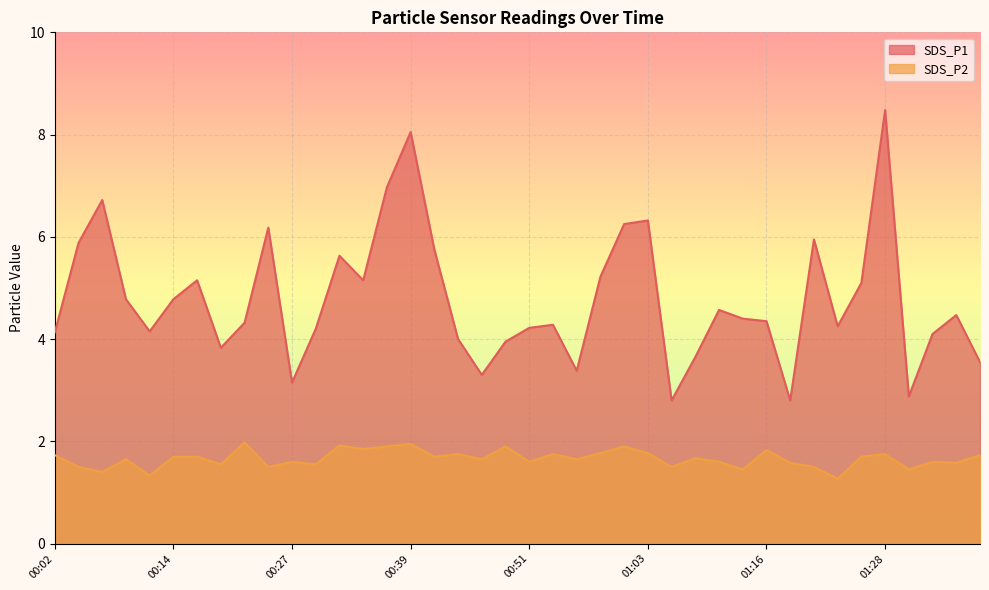

What is the sum of the SDS_P1 values at 01:25 and 01:35?

9.6